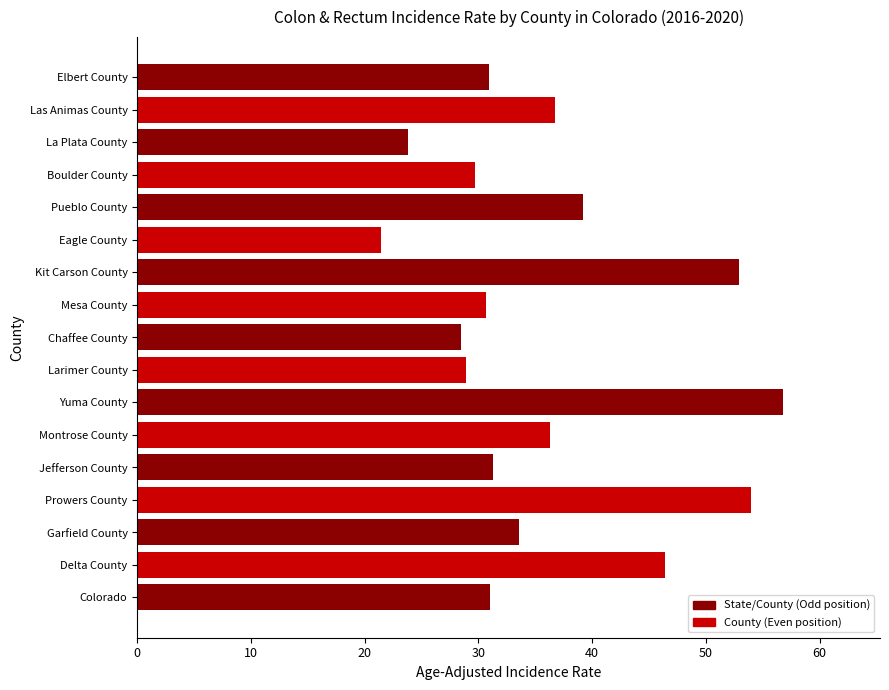

What is the greatest value displayed?

56.8